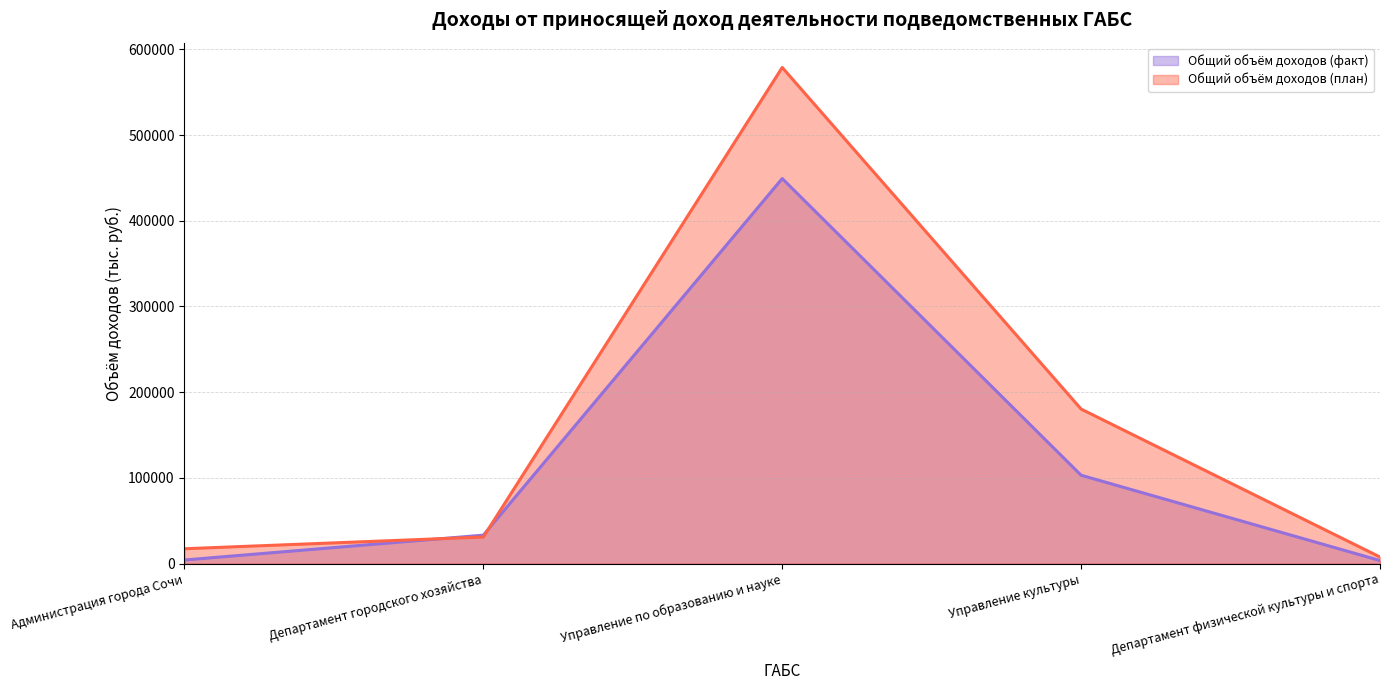

Count the number of data series in this chart.

2